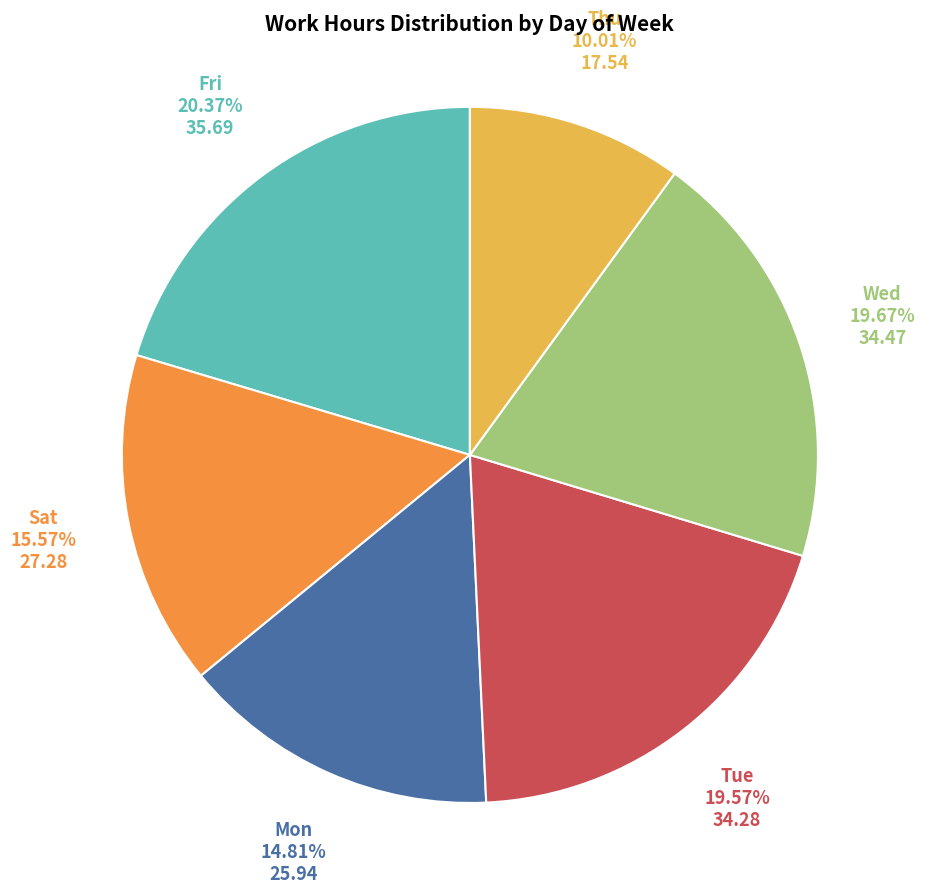

Is there a majority slice in this chart?

No